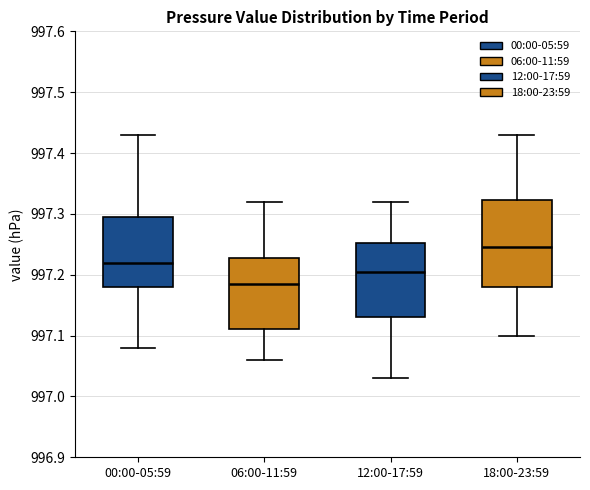

Comparing the boxes themselves (not the whiskers), which one is the tallest?

18:00-23:59